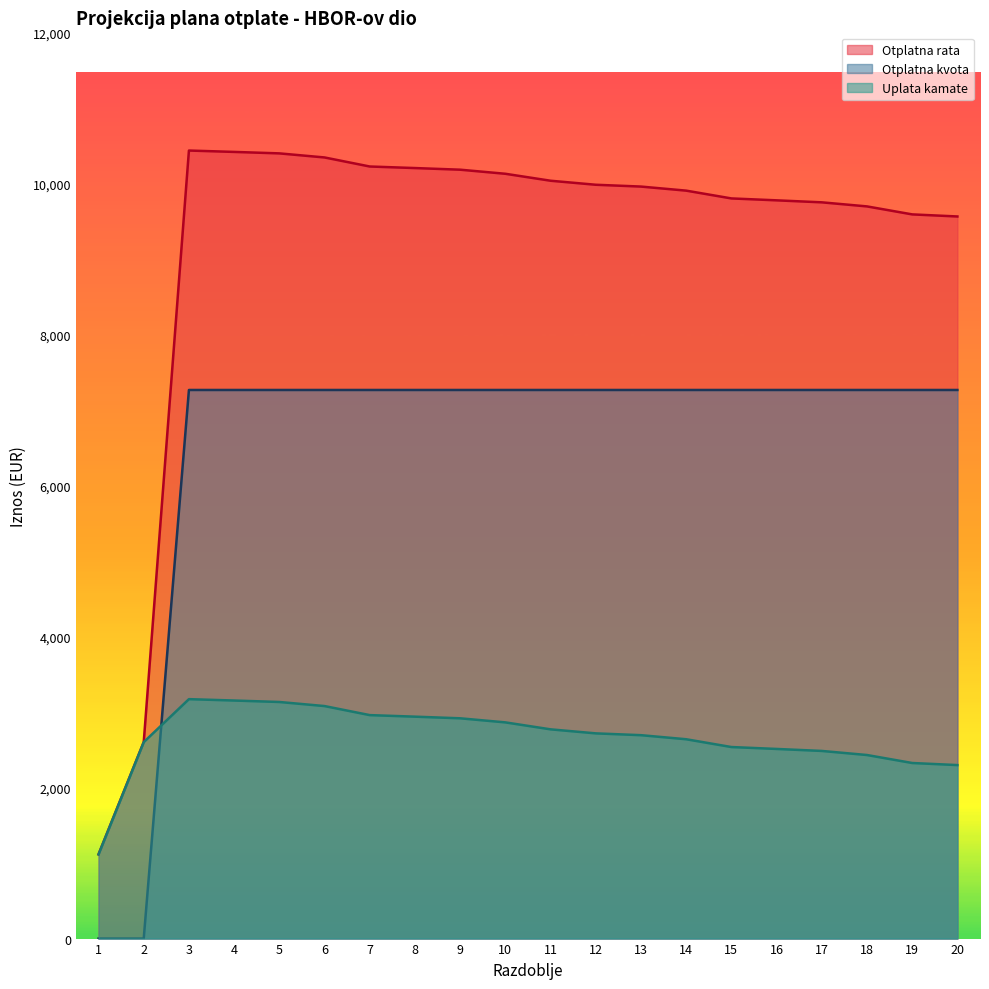

What is the approximate value of Otplatna rata at 6?

10347.7